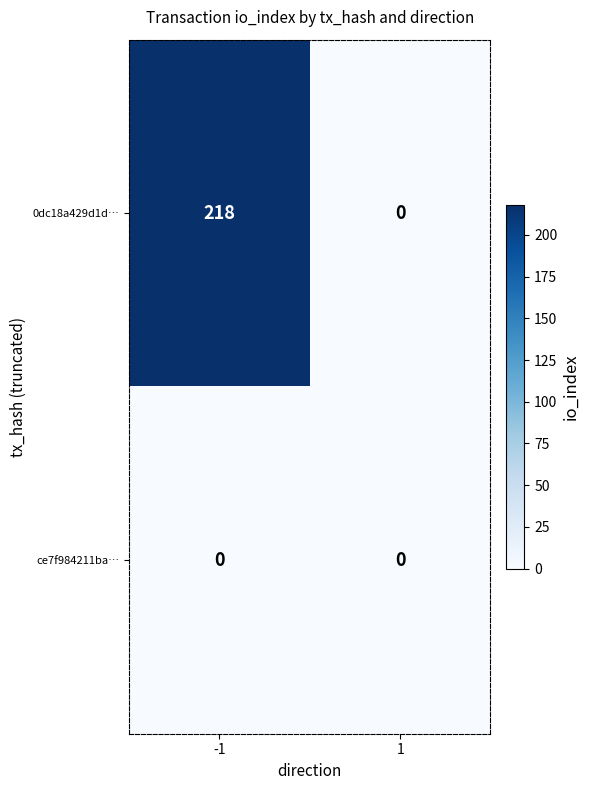

What is the maximum value for 0dc18a429d1d…?

218